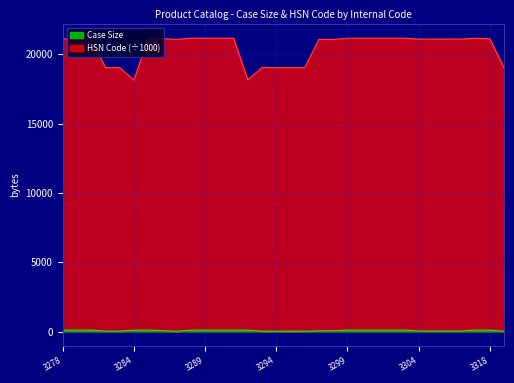

At which category is the sum across all series the highest?

3299